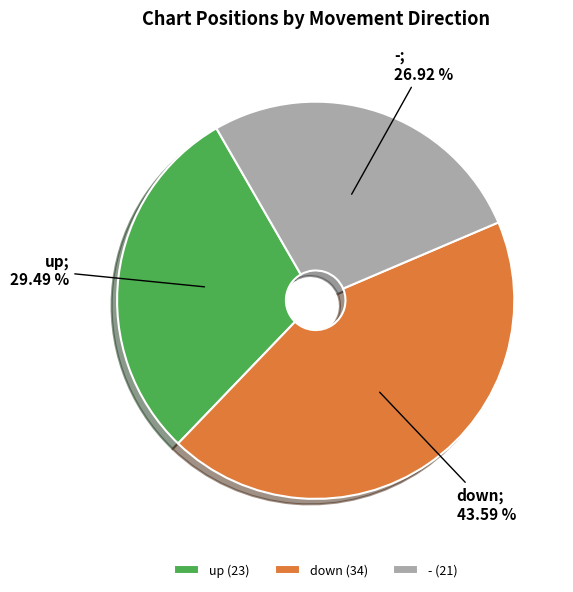

To the nearest percent, what portion does - represent?

27%